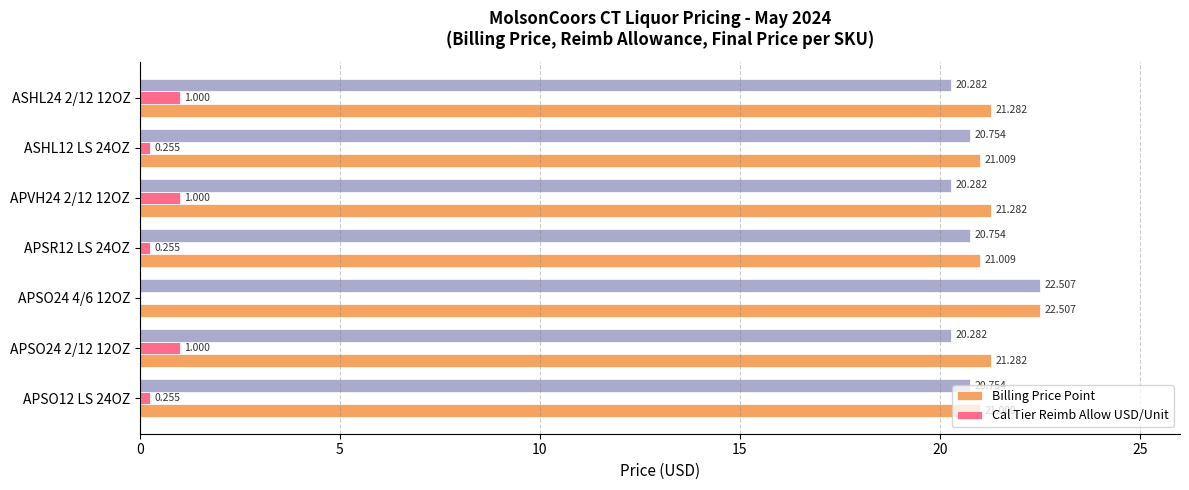

Which series changed the most between APSO12 LS 24OZ and APSO24 2/12 12OZ?

Cal Tier Reimb Allow USD/Unit